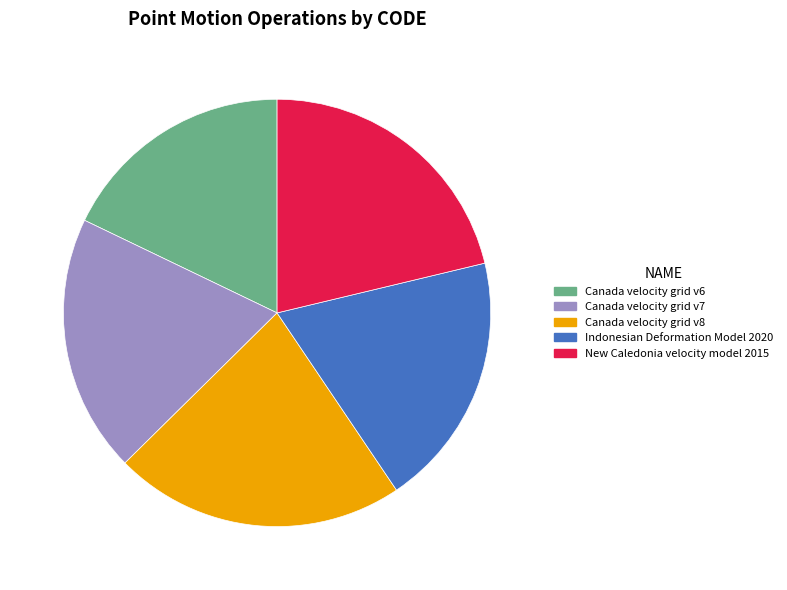

Do Canada velocity grid v8 and New Caledonia velocity model 2015 together represent more than half of the pie?

No